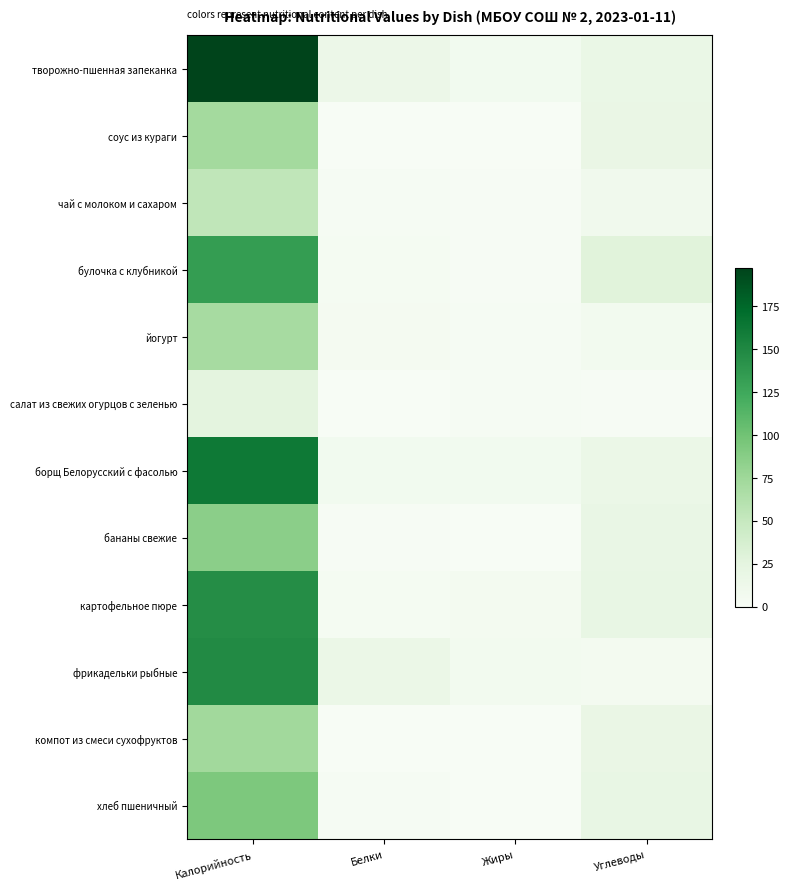

Reading left to right, extract all data points from this chart.

творожно-пшенная запеканка: Калорийность=197.3	Белки=15.0	Жиры=7.4	Углеводы=17.7
соус из кураги: Калорийность=72.2	Белки=0.2	Жиры=0.0	Углеводы=17.9
чай с молоком и сахаром: Калорийность=53.5	Белки=1.6	Жиры=1.5	Углеводы=8.6
булочка с клубникой: Калорийность=133.9	Белки=3.4	Жиры=1.0	Углеводы=27.9
йогурт: Калорийность=69.7	Белки=4.1	Жиры=3.0	Углеводы=6.6
салат из свежих огурцов с зеленью: Калорийность=24.7	Белки=0.5	Жиры=1.9	Углеводы=1.5
борщ Белорусский с фасолью: Калорийность=162.4	Белки=7.5	Жиры=7.7	Углеводы=15.8
бананы свежие: Калорийность=86.0	Белки=1.4	Жиры=0.4	Углеводы=19.1
картофельное пюре: Калорийность=145.8	Белки=3.1	Жиры=6.1	Углеводы=19.8
фрикадельки рыбные: Калорийность=148.2	Белки=16.3	Жиры=6.7	Углеводы=5.6
компот из смеси сухофруктов: Калорийность=72.9	Белки=0.4	Жиры=0.0	Углеводы=17.8
хлеб пшеничный: Калорийность=93.8	Белки=3.0	Жиры=0.3	Углеводы=19.7